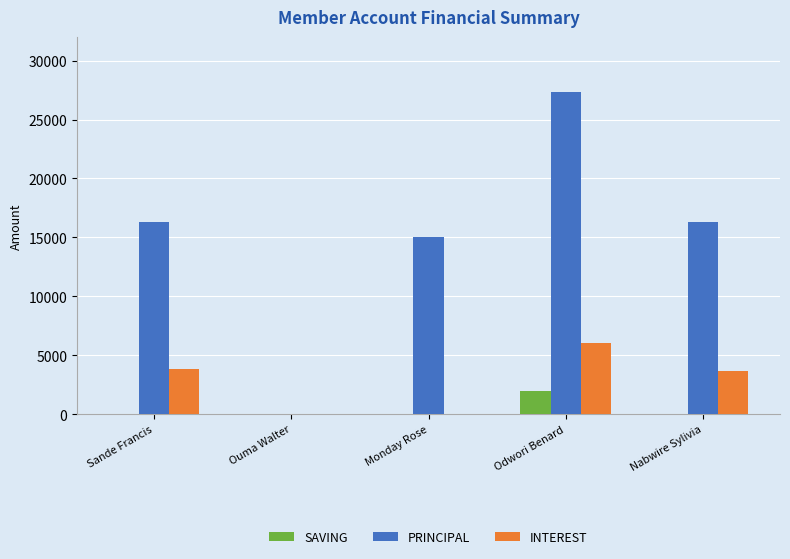

Does the chart contain stacked bars?

No